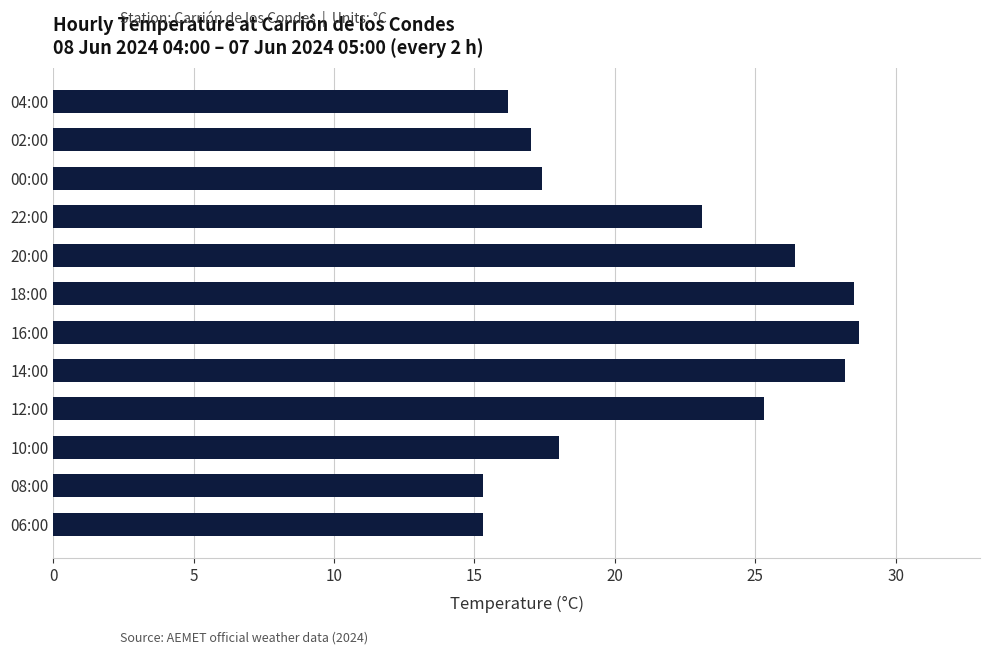

What is the smallest value displayed?

15.3